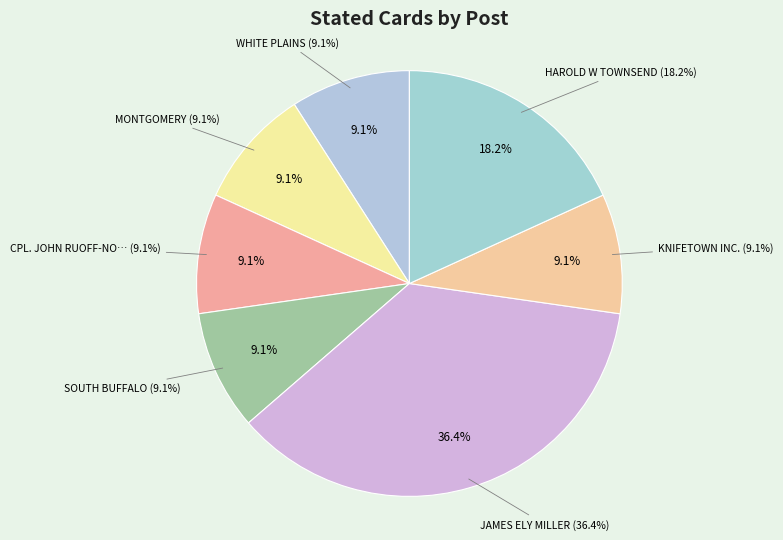

What percentage is NOT represented by JAMES ELY MILLER?

63.6%